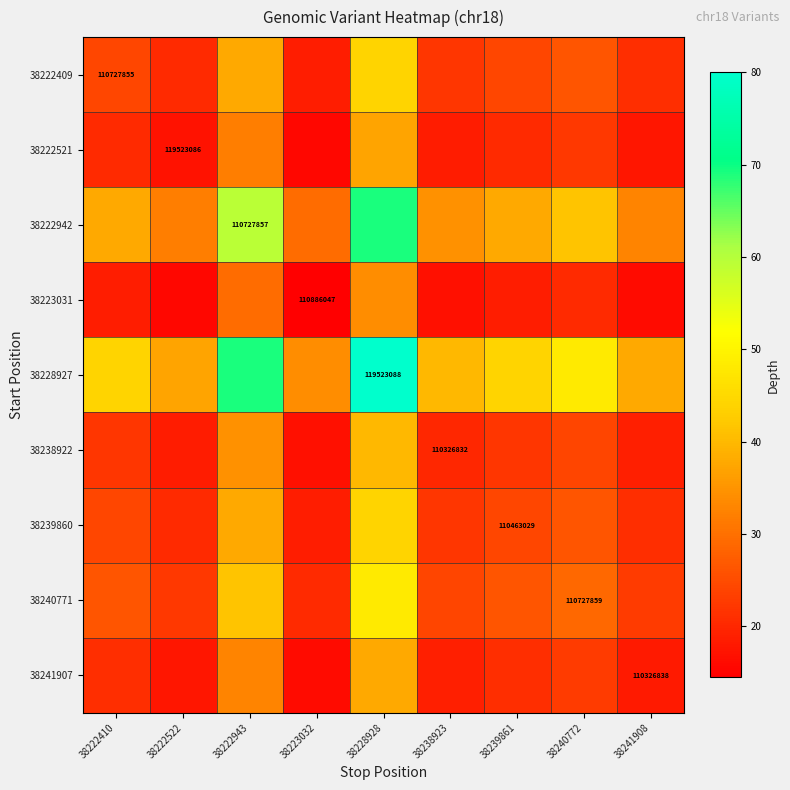

How many distinct data groups are displayed?

9